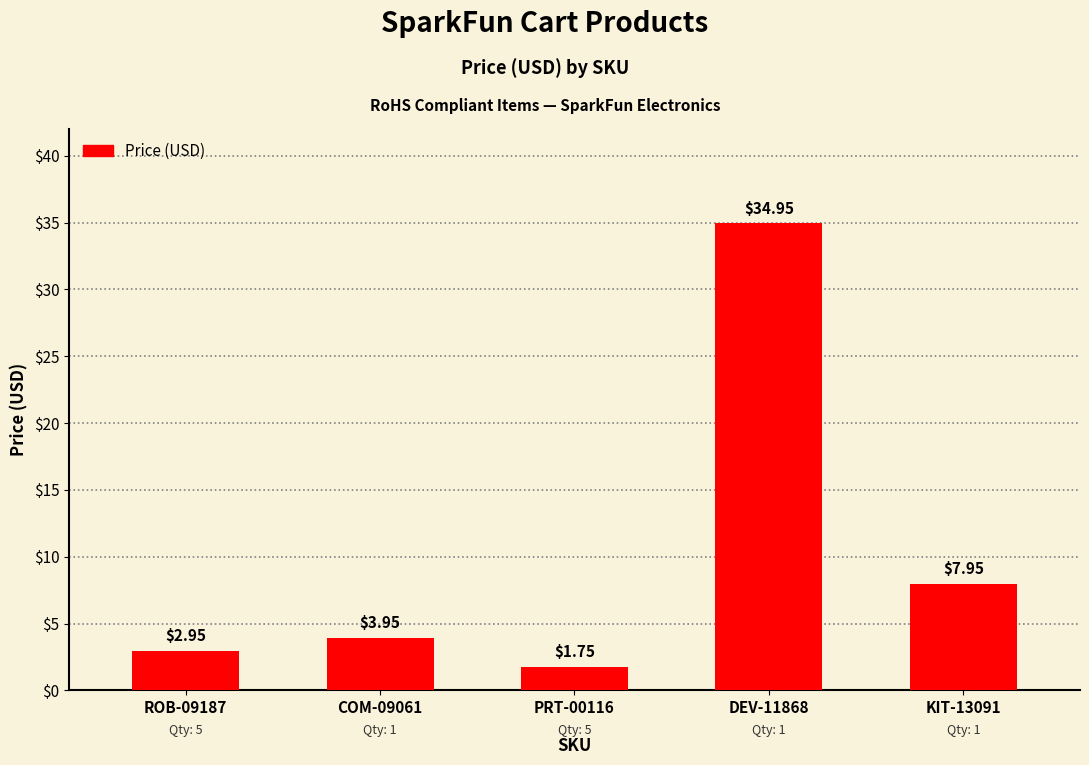

What is the ratio of the value at DEV-11868 to the value at COM-09061?

8.8